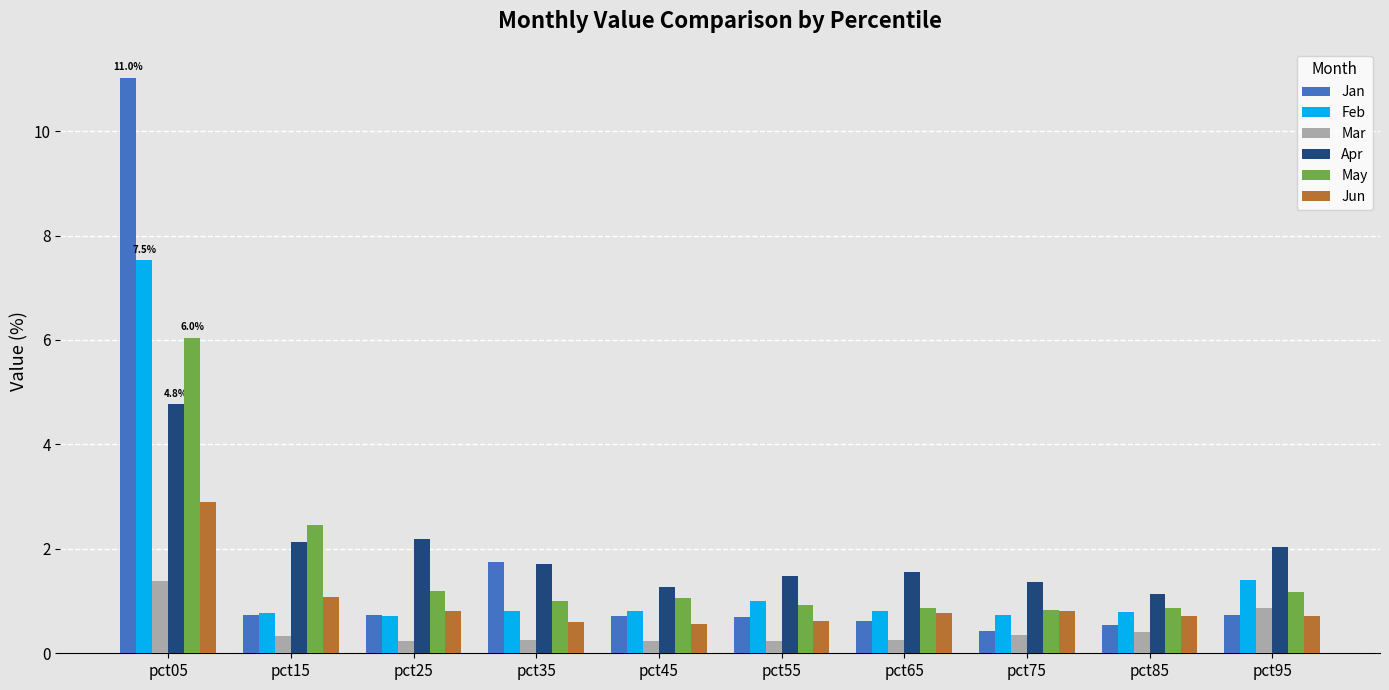

What value does the Feb series have at pct05?

7.5